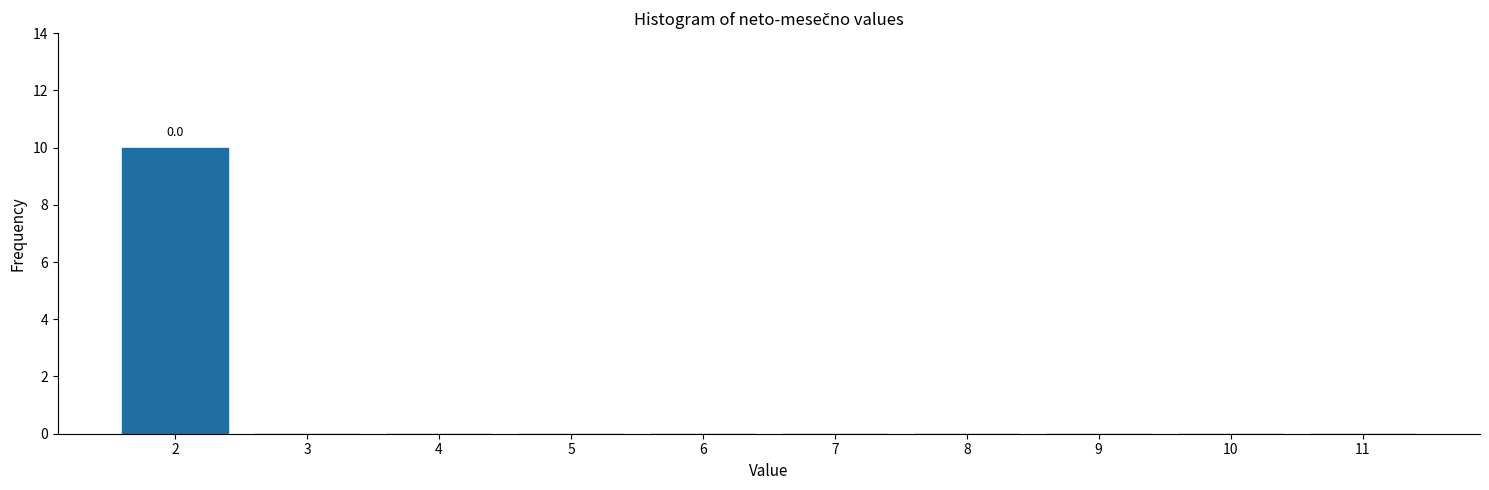

Reading left to right, what are all the values shown in this chart?

2=10	3=0	4=0	5=0	6=0	7=0	8=0	9=0	10=0	11=0